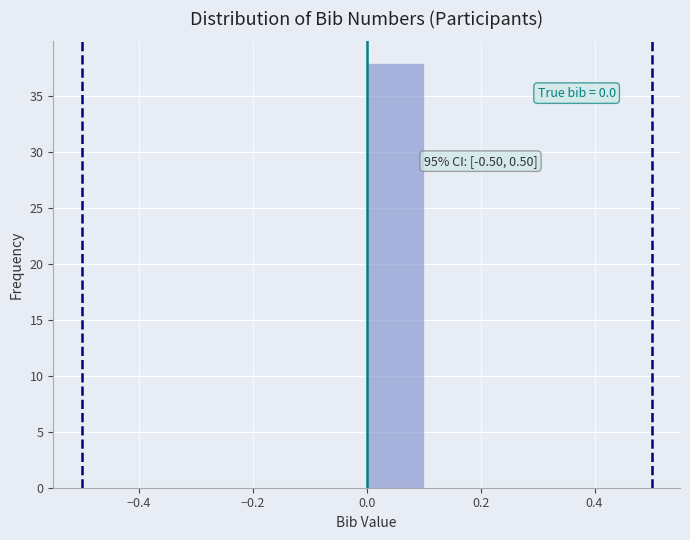

Which range on the x-axis has the tallest bar?

0.0 to 0.1